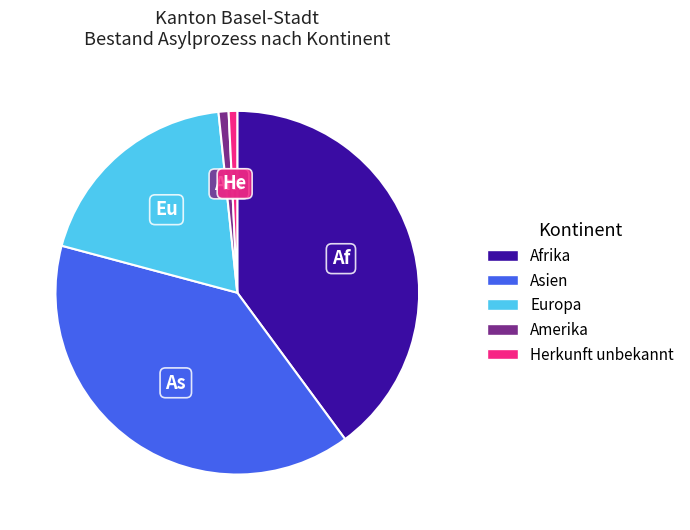

Which slice is the largest?

Afrika